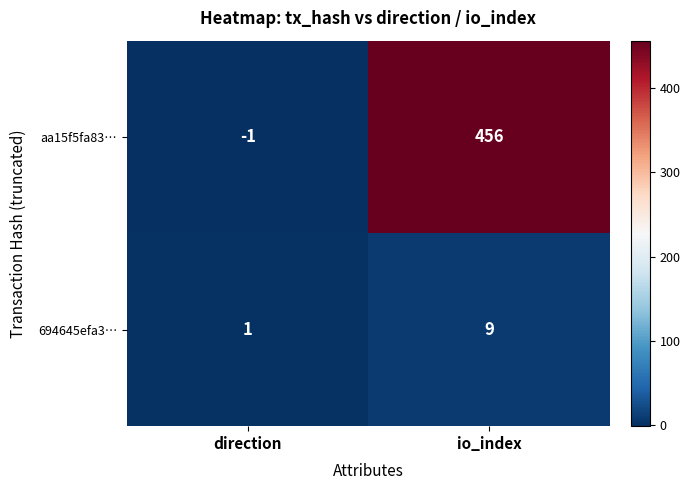

What is the sum of all aa15f5fa83… values?

455